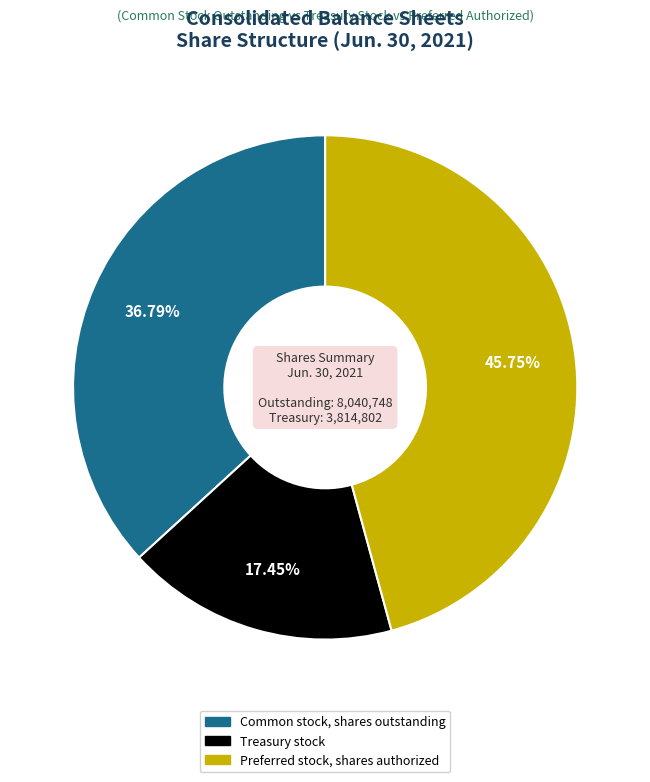

How much of the chart is everything except Common stock, shares outstanding?

63.2%